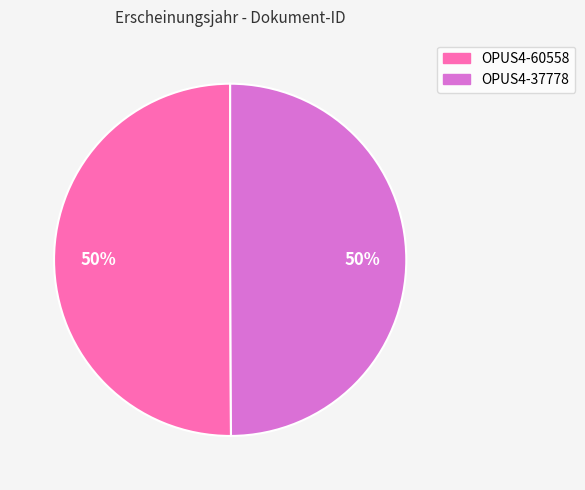

To the nearest percent, what portion does OPUS4-60558 represent?

50%